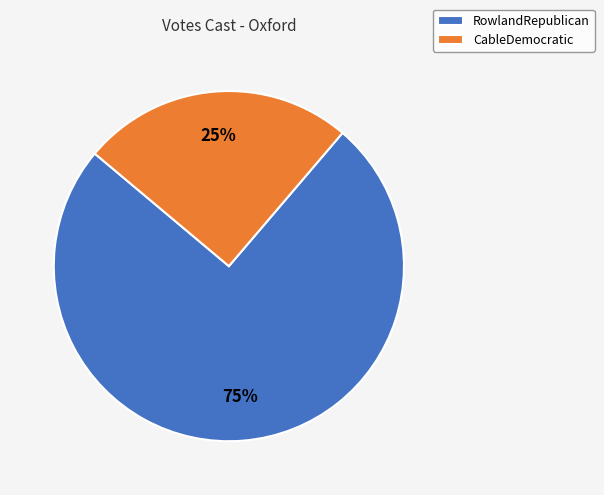

To the nearest percent, what is the average slice percentage?

50%